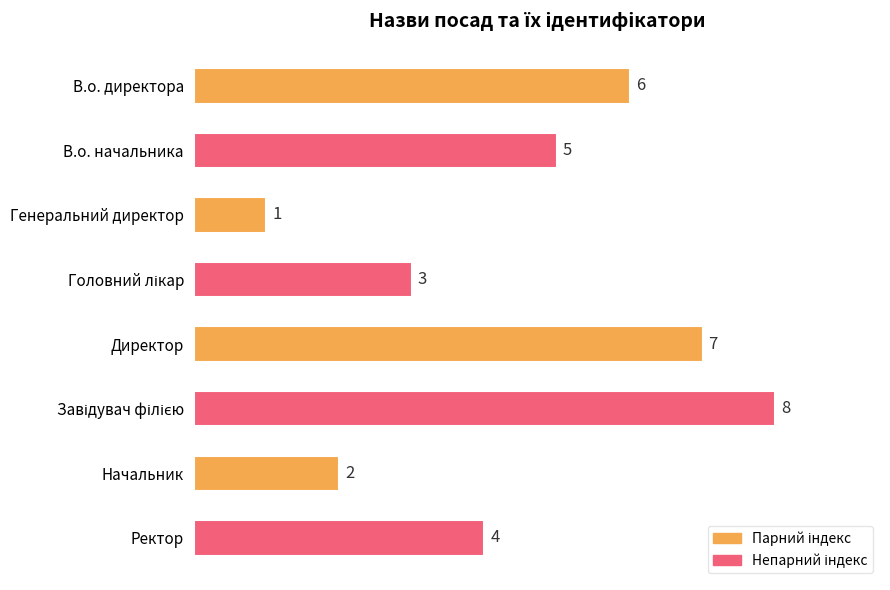

Are the bars grouped side by side (vs. stacked)?

No